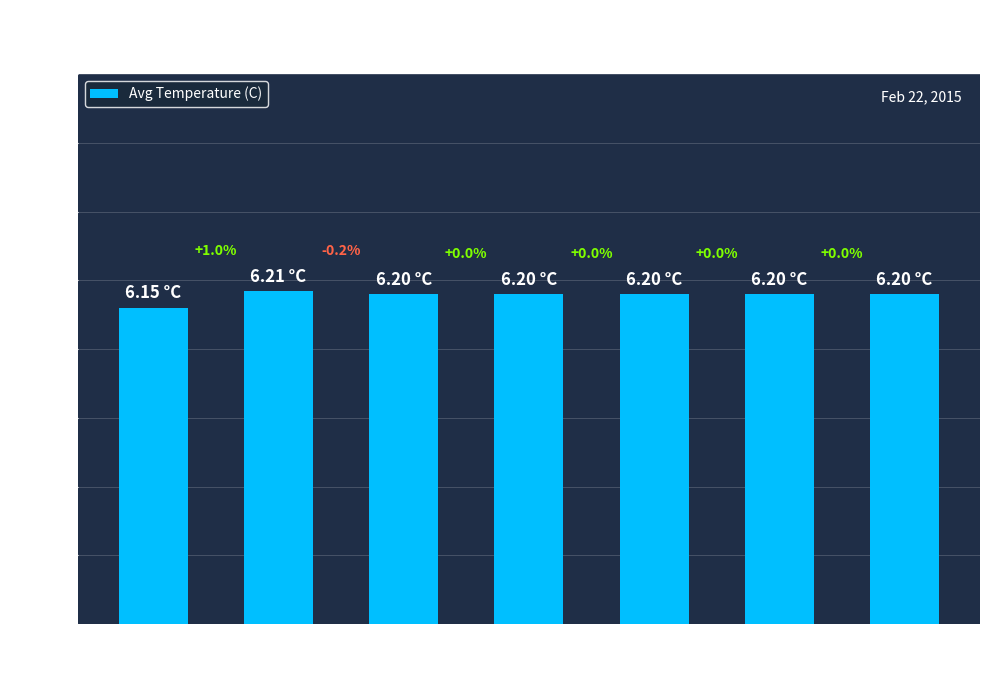

What is the value of the 6th bar from the left?

6.2